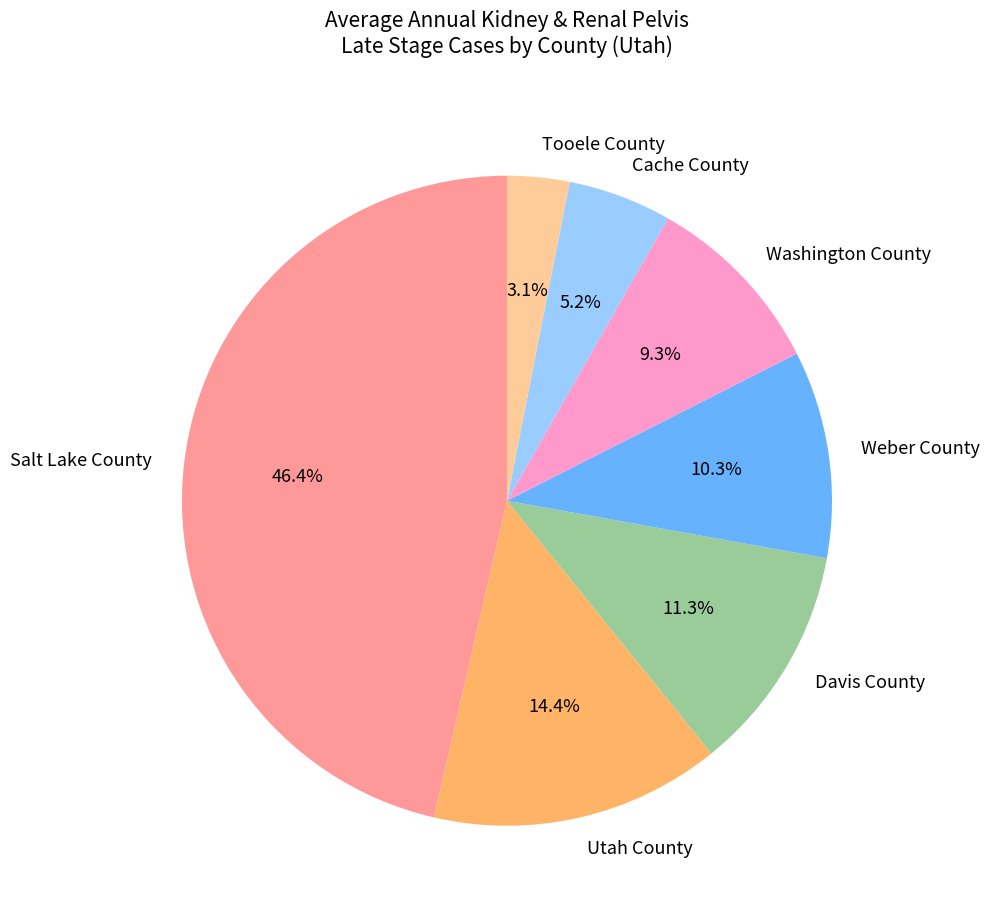

To the nearest percent, what portion does Utah County represent?

14%